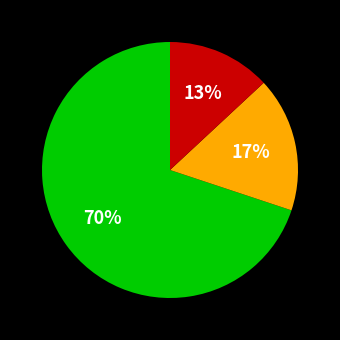

Is there a majority slice in this chart?

Yes